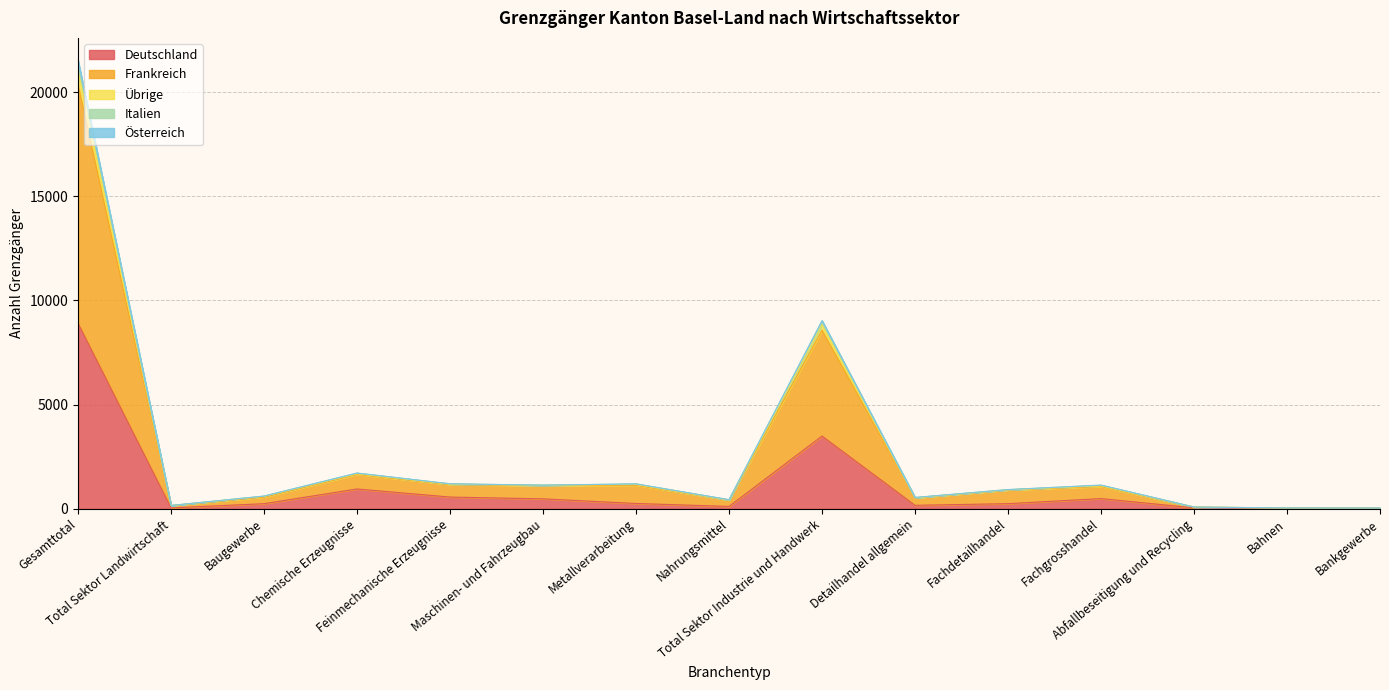

In Frankreich, how many points are lower than both neighbors (excluding endpoints)?

4